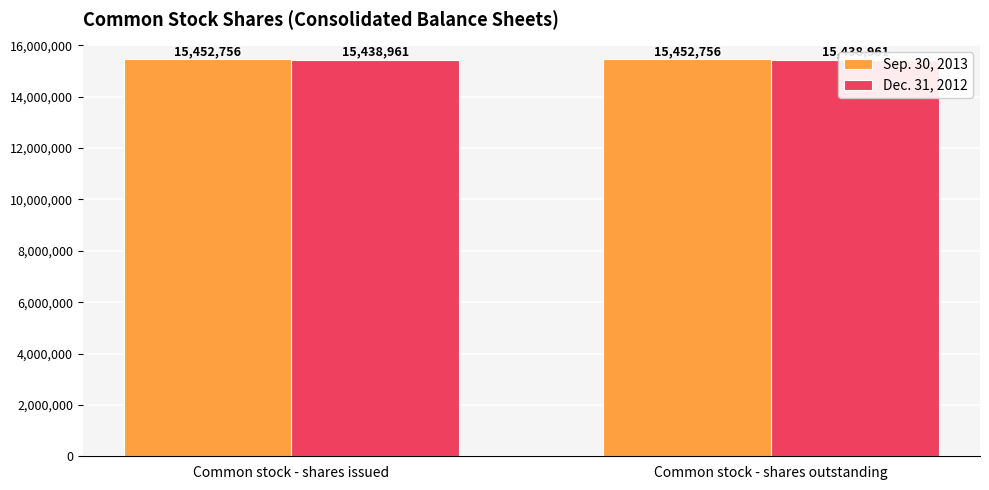

Between Common stock - shares issued and Common stock - shares outstanding, which series saw the biggest shift?

Sep. 30, 2013